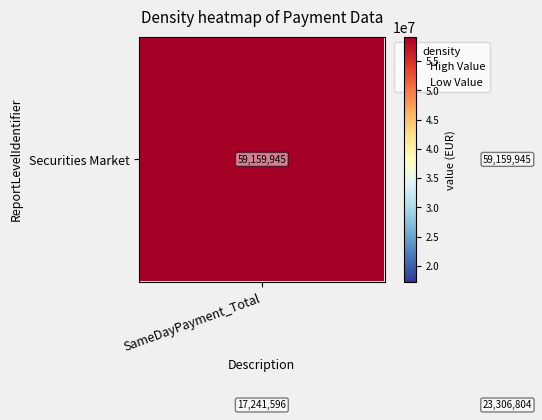

What is the smallest value displayed?

17241596